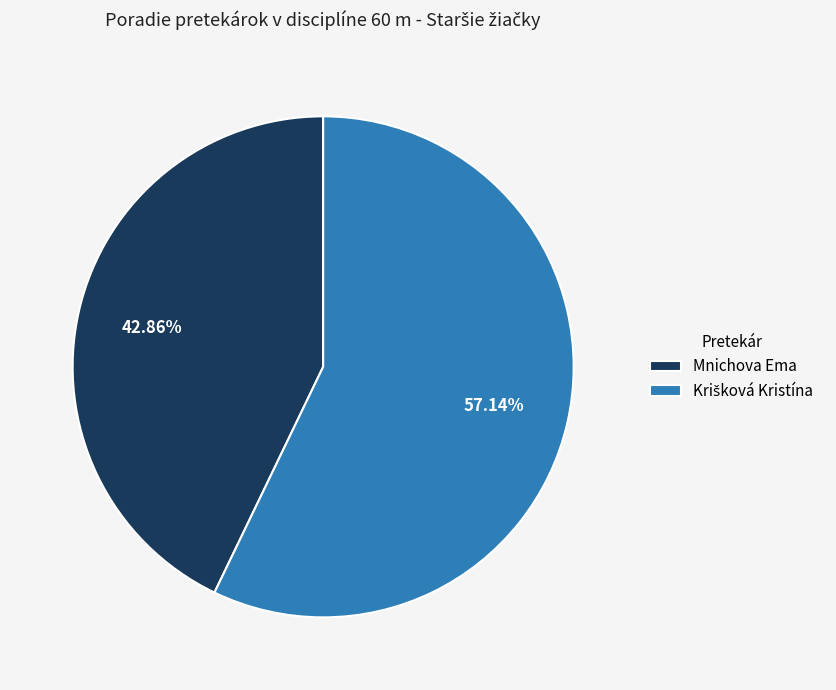

How many slices are in this pie chart?

2